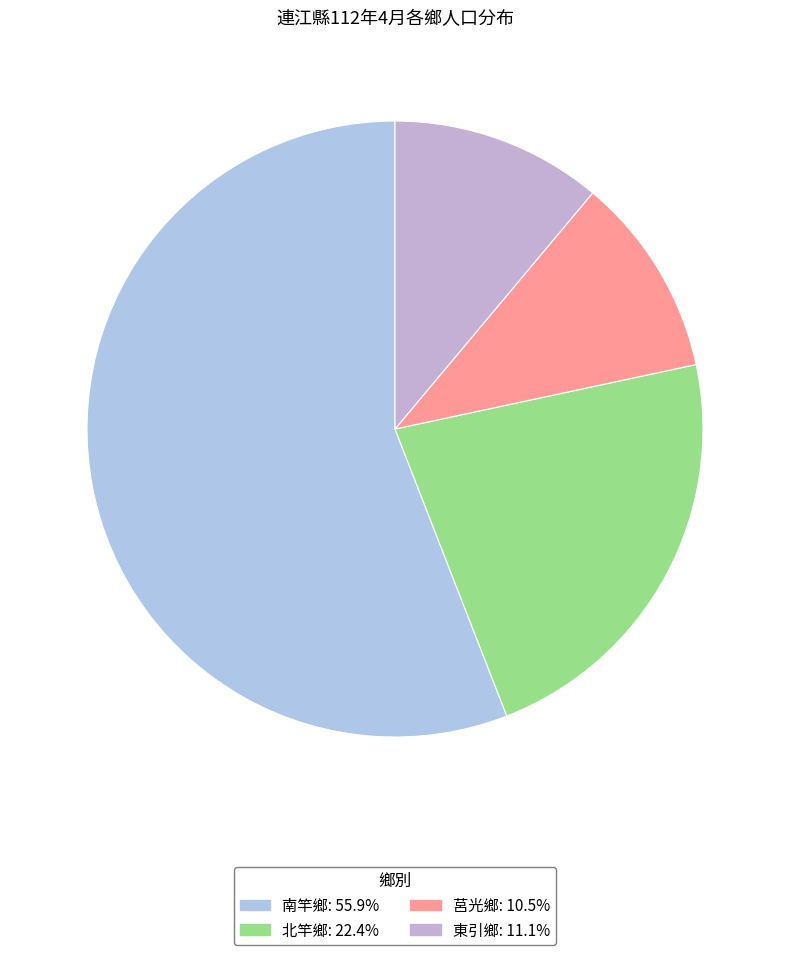

To the nearest percent, what is the difference between the largest and smallest slice percentages?

45%